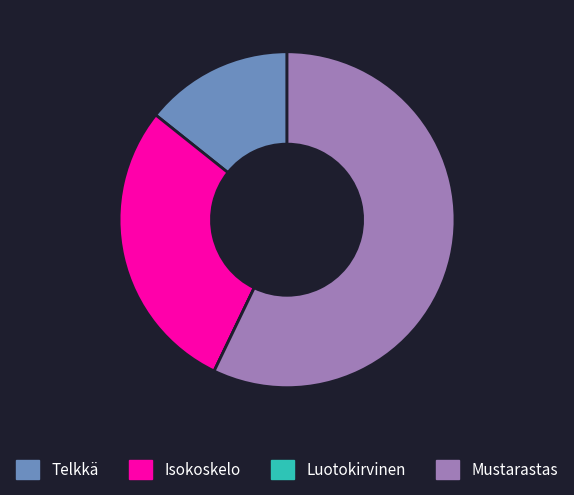

What is the majority slice?

Mustarastas